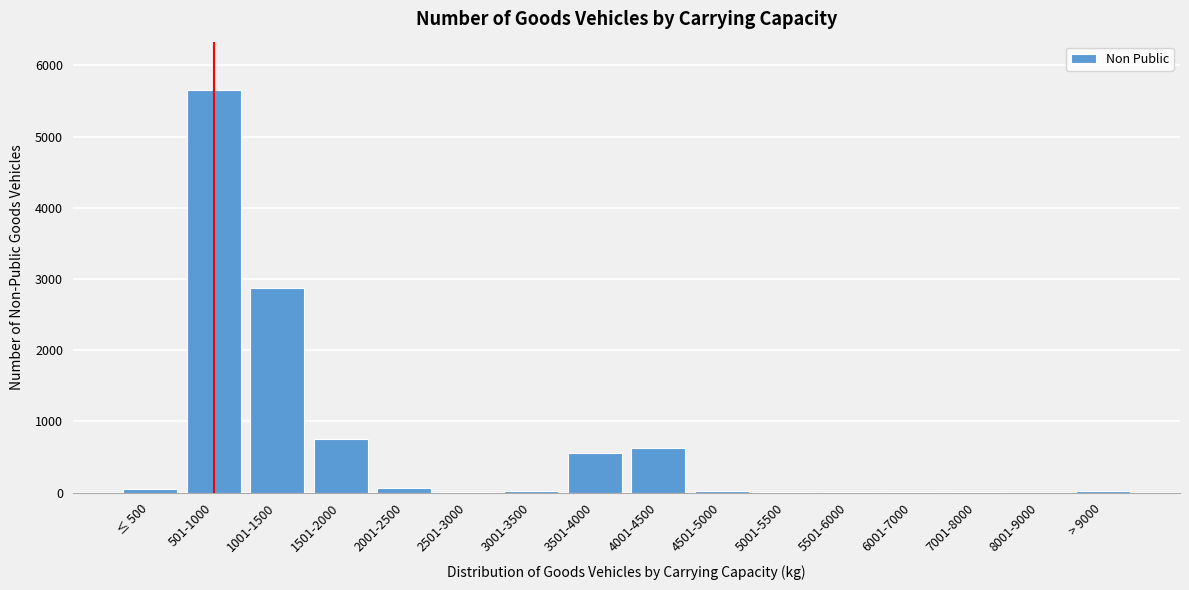

Between 1501-2000 and 8001-9000, which is larger?

1501-2000